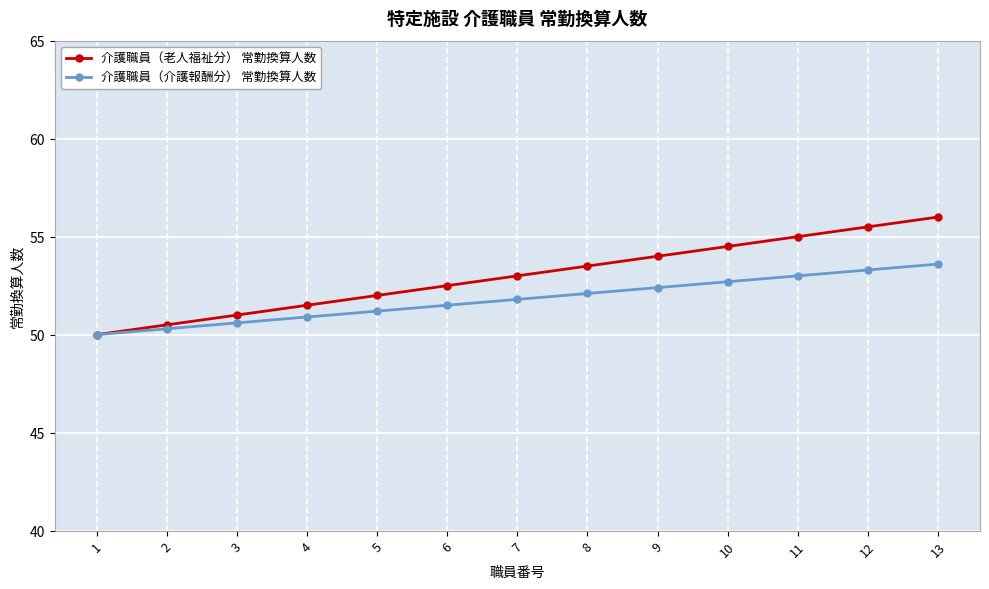

True or false: 介護職員（老人福祉分） 常勤換算人数 has a value of 65.8 at 2.

False